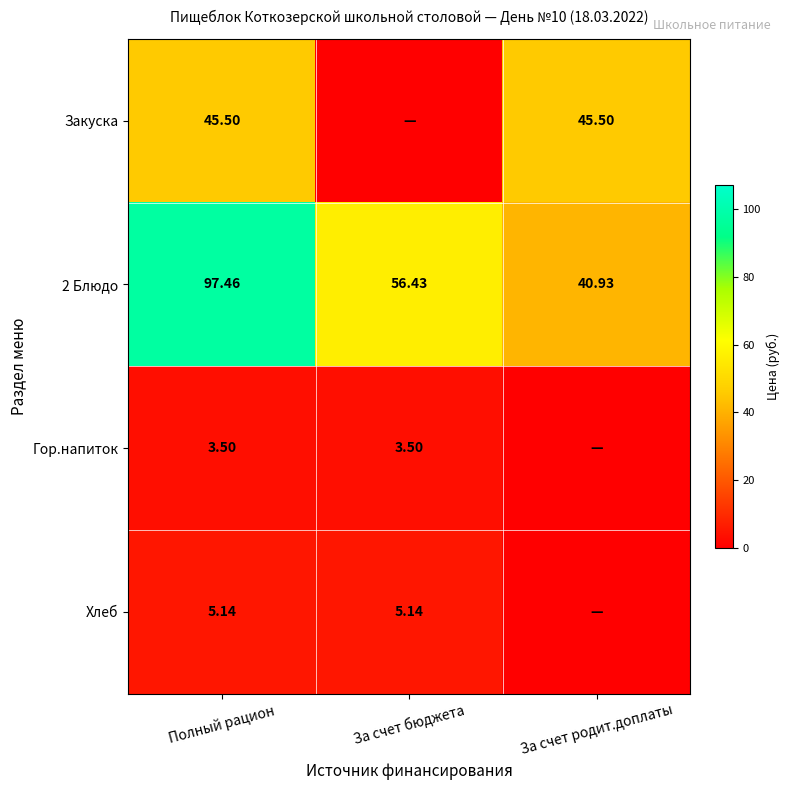

What is the maximum value shown in the chart?

97.5